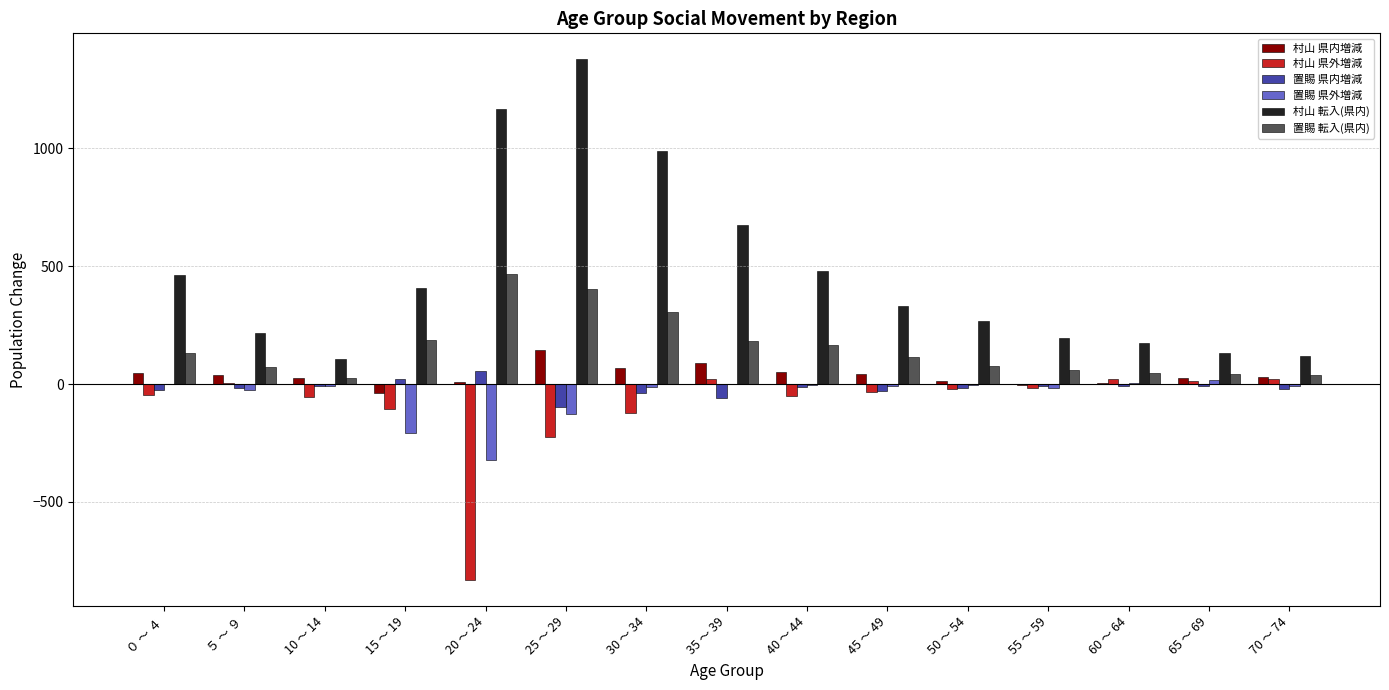

How many series are shown in this chart?

6